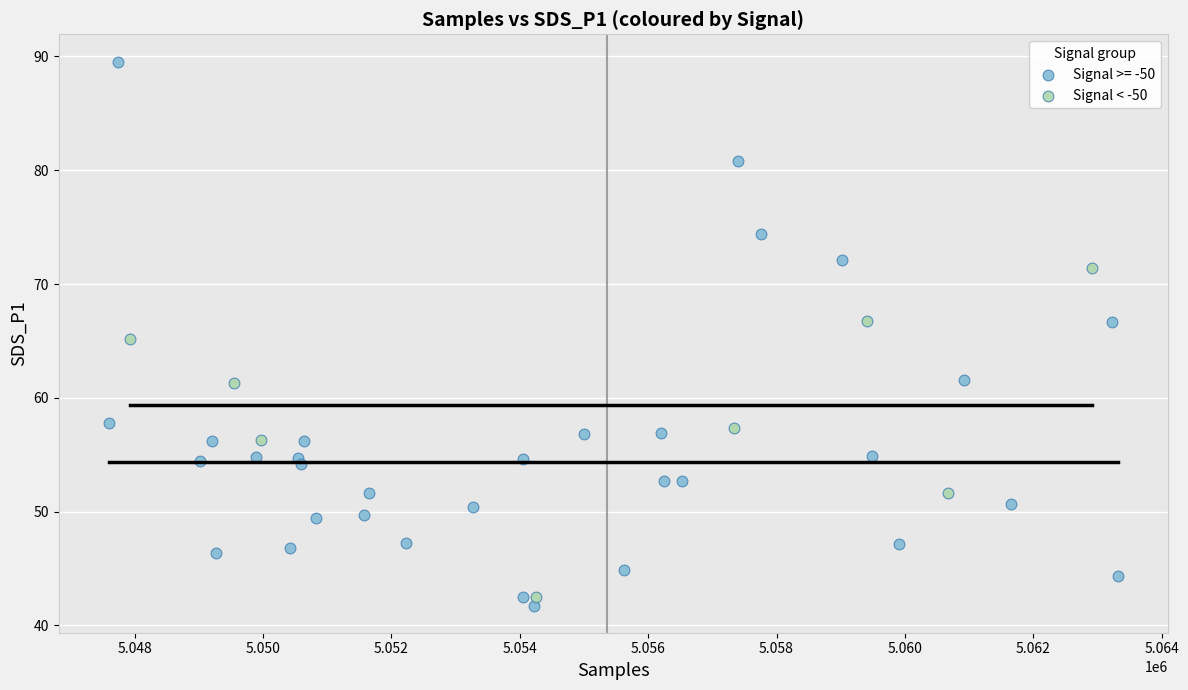

Which series reaches the maximum Y coordinate?

Signal >= -50